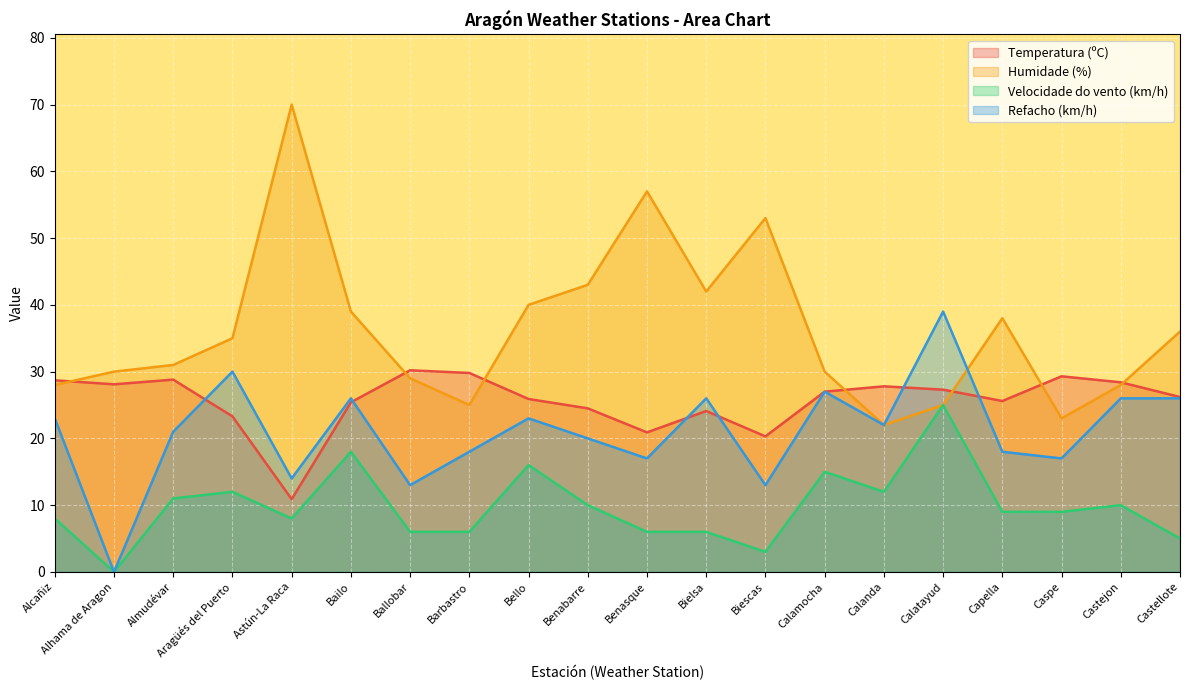

What are all the series names shown in the legend?

Temperatura (ºC), Humidade (%), Velocidade do vento (km/h), Refacho (km/h)